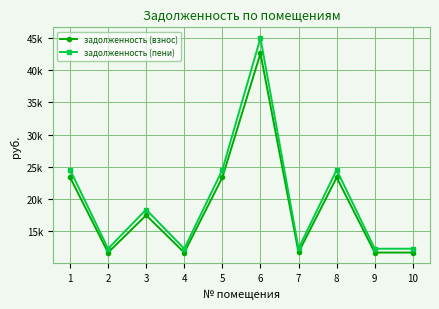

Is this an area chart (filled region under the line)?

No